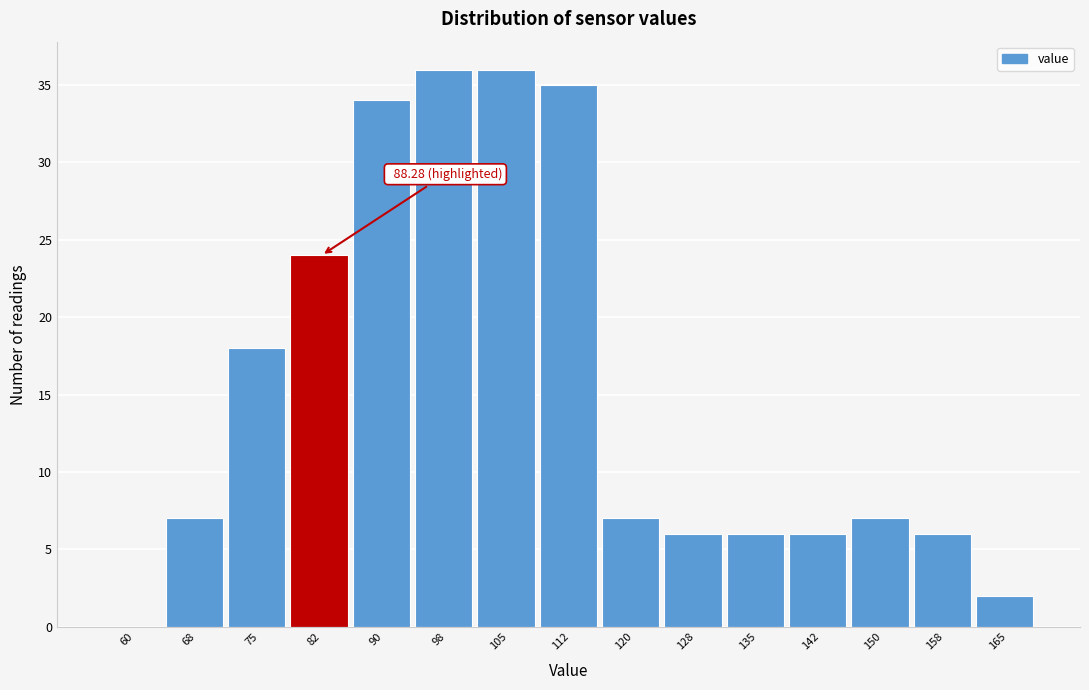

Reading left to right, extract all data points from this chart.

60=0	68=7	75=18	82=24	90=34	98=36	105=36	112=35	120=7	128=6	135=6	142=6	150=7	158=6	165=2